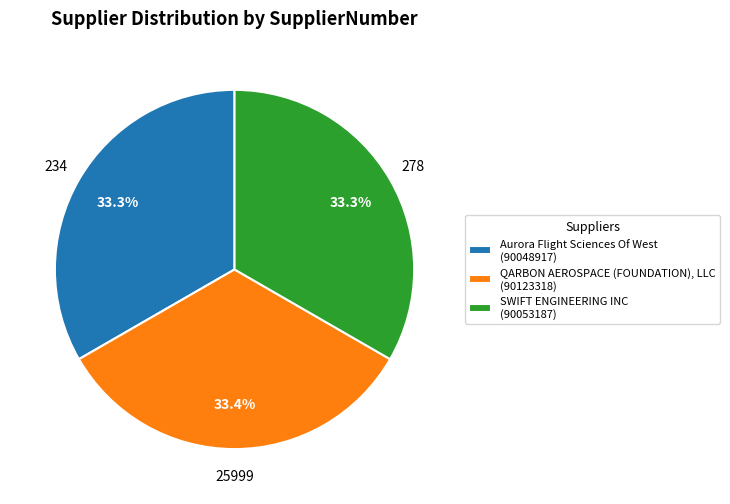

How many slices are in this pie chart?

3